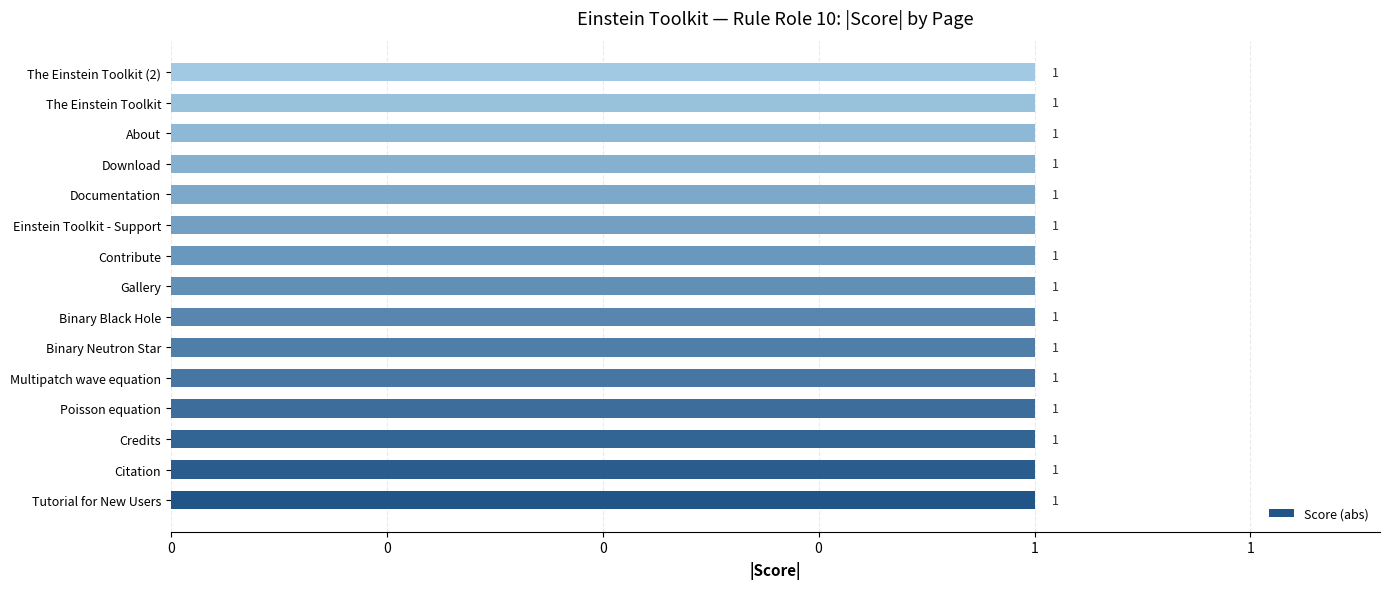

What is the label of the 12th bar from the right?

Poisson equation